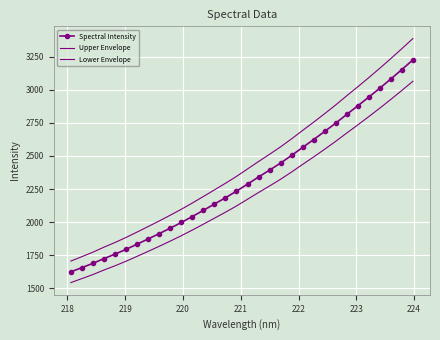

Count the number of data series in this chart.

3